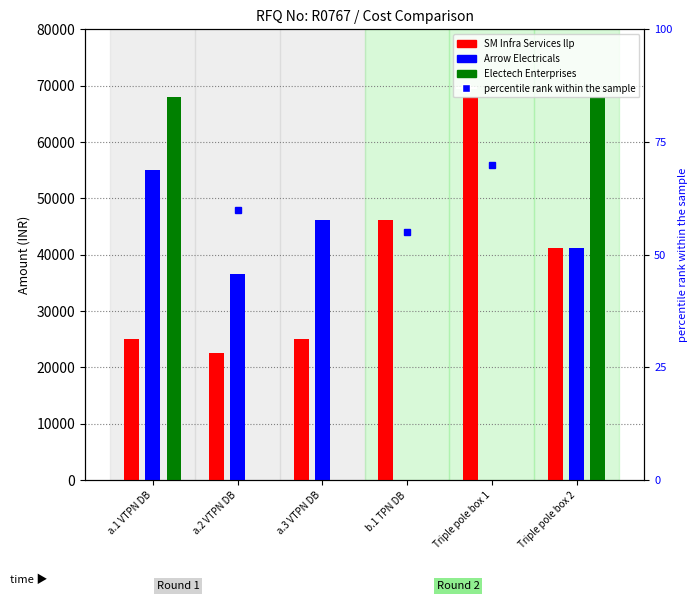

Which series changed the most between a.1 VTPN DB and b.1 TPN DB?

Electech Enterprises